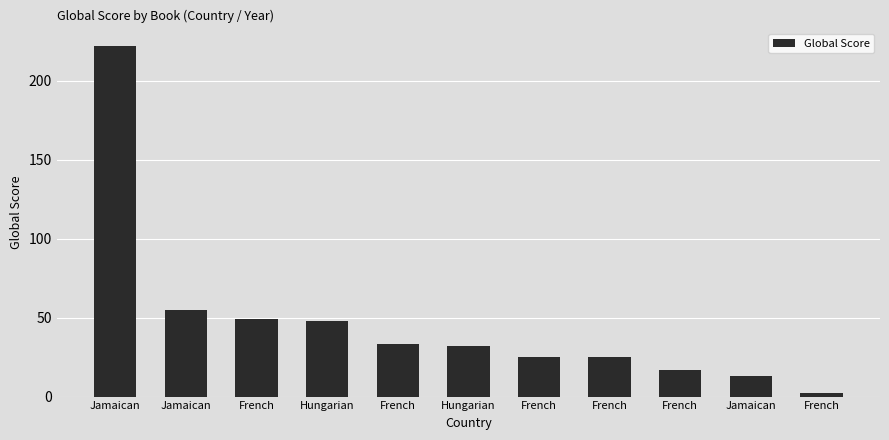

Where is the data nearest to the value 112?

Jamaican